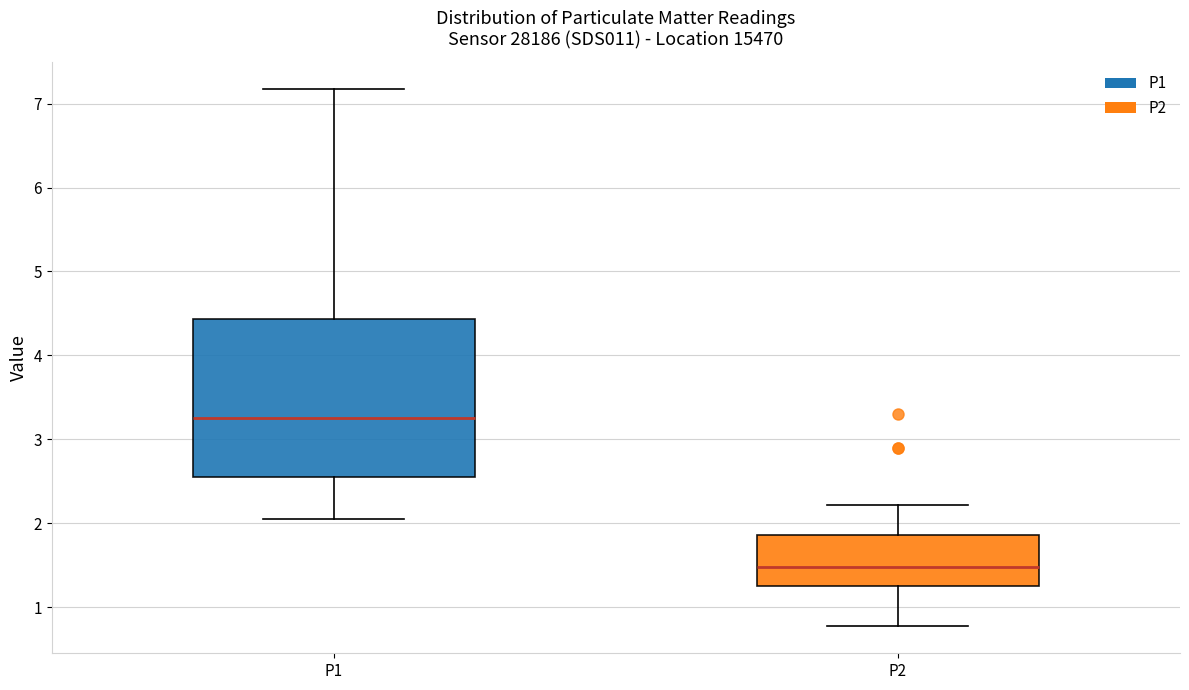

Reading left to right, read every box against the y-axis: the position of its median line, the range the box covers, and the ends of its whiskers. The values are not printed on the chart, so give them approximately, as read against the axis.

P1: median 3.3, box 2.6 to 4.4, whiskers 2.1 to 7.2
P2: median 1.5, box 1.3 to 1.9, whiskers 0.8 to 2.2